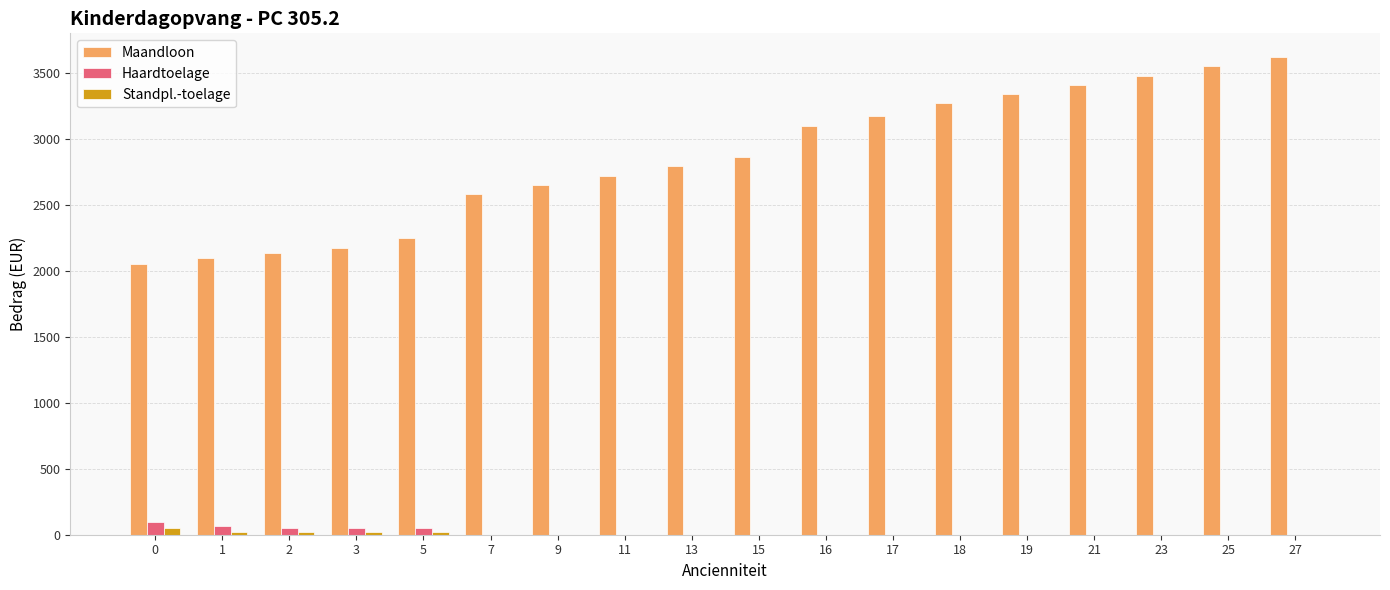

How many series are shown in this chart?

3